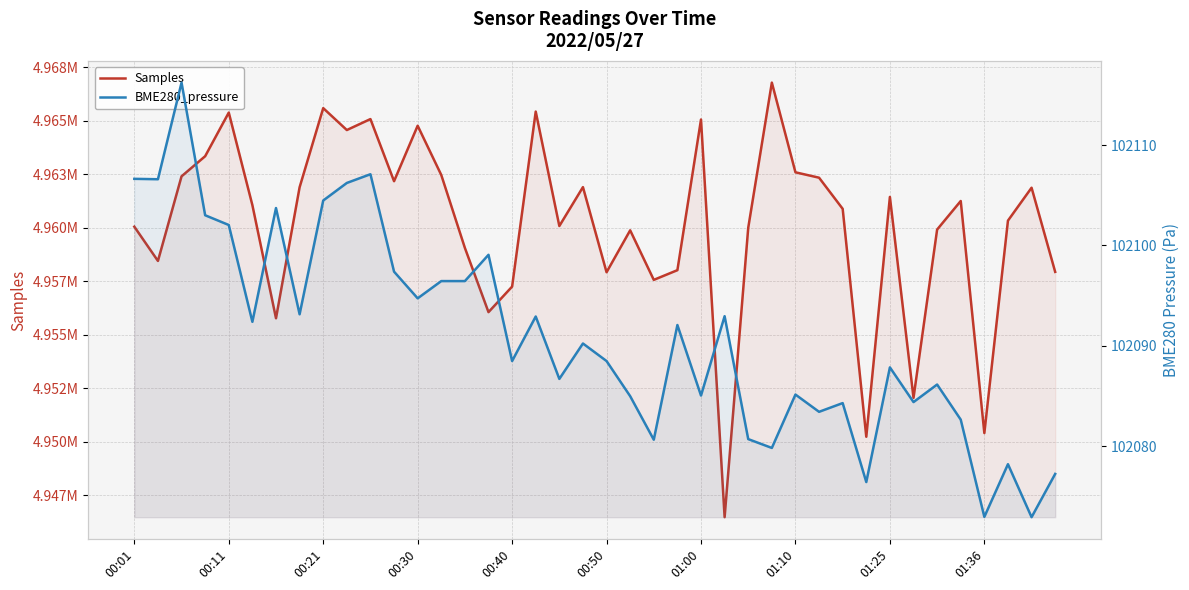

Reading right to left, what are all the values shown in this chart?

Samples: 4957940.0	4961876.0	4960337.0	4950401.0	4961255.0	4959919.0	4952048.0	4961446.0	4950228.0	4960889.0	4962345.0	4962597.0	4966792.0	4960002.0	4946467.0	4965067.0	4958020.0	4957566.0	4959884.0	4957923.0	4961904.0	4960085.0	4965438.0	4957252.0	4956057.0	4959061.0	4962471.0	4964776.0	4962181.0	4965087.0	4964574.0	4965599.0	4961898.0	4955770.0	4961062.0	4965391.0	4963350.0	4962409.0	4958452.0	4960054.0
BME280_pressure: 102077.2	102072.9	102078.2	102072.9	102082.6	102086.1	102084.4	102087.8	102076.4	102084.3	102083.4	102085.1	102079.8	102080.7	102092.9	102085.0	102092.1	102080.6	102085.0	102088.5	102090.2	102086.7	102092.9	102088.5	102099.1	102096.4	102096.4	102094.7	102097.4	102107.1	102106.2	102104.5	102093.1	102103.7	102092.4	102102.0	102103.0	102116.2	102106.6	102106.6